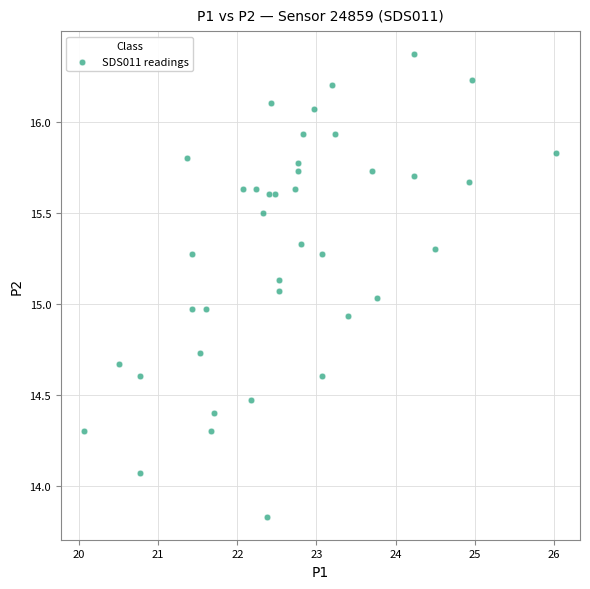

What is the range of Y values (max minus min)?

2.5